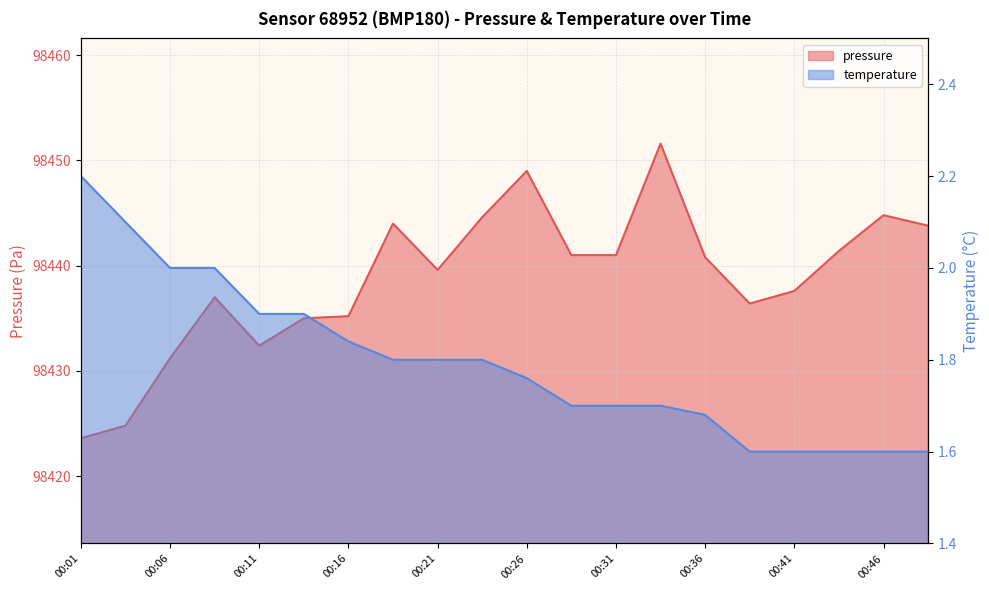

The temperature series shows 1.7 at 00:34. True or false?

True